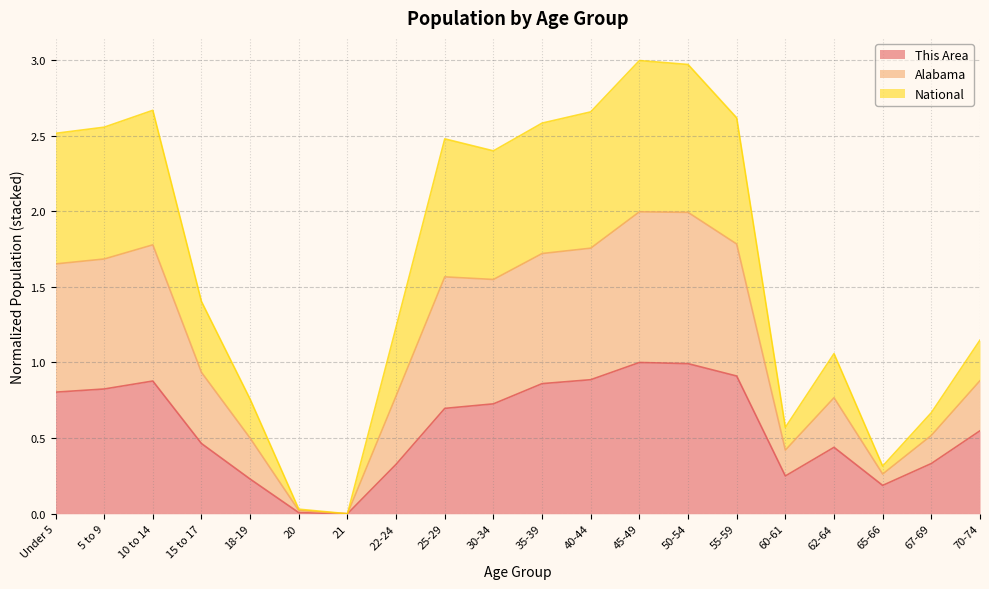

What is the maximum value shown in the chart?

3.0